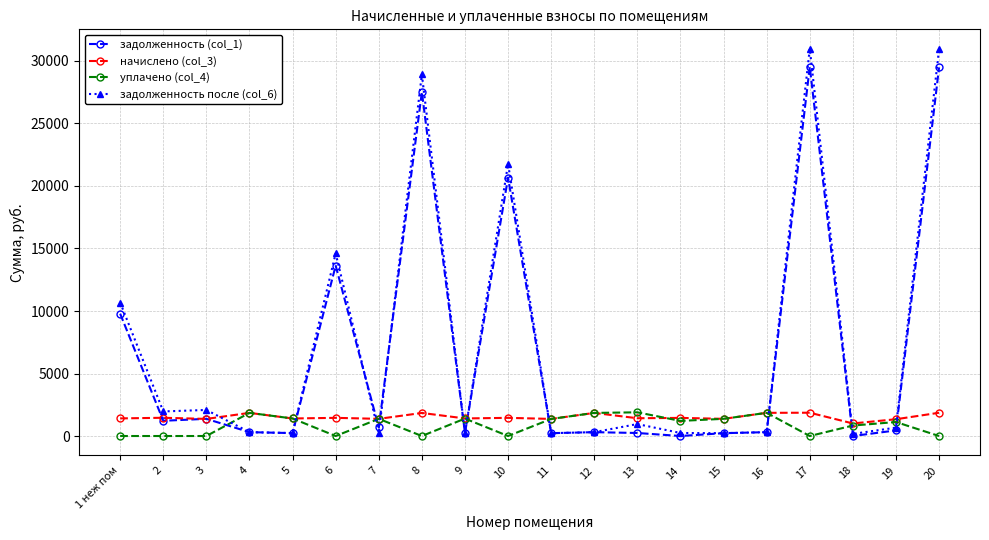

What is the label of the 20th point from the left?

20